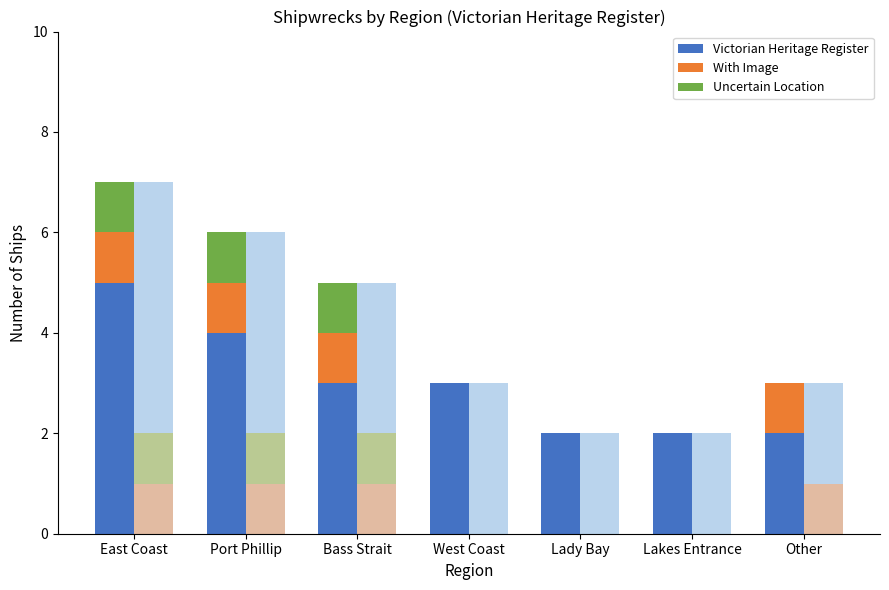

What is the difference between the highest and lowest values at Bass Strait?

2